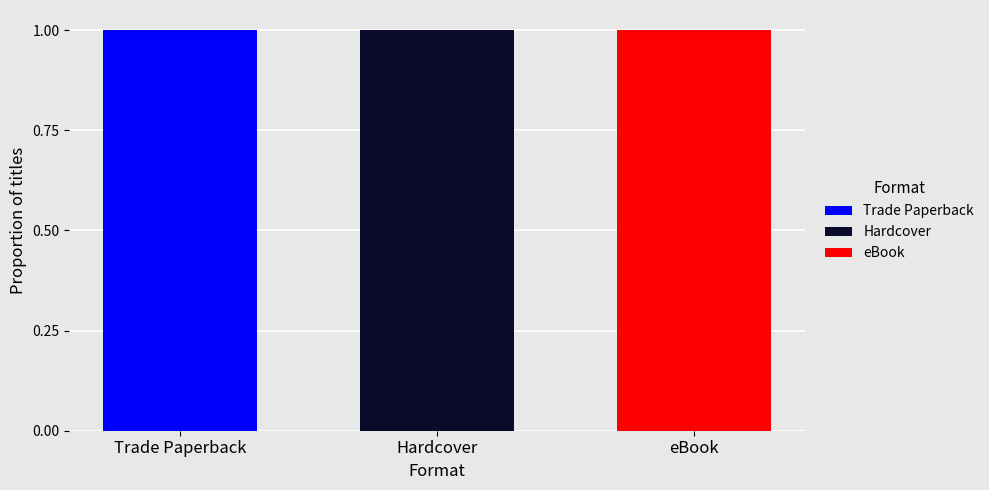

How many categories are shown in the chart?

3